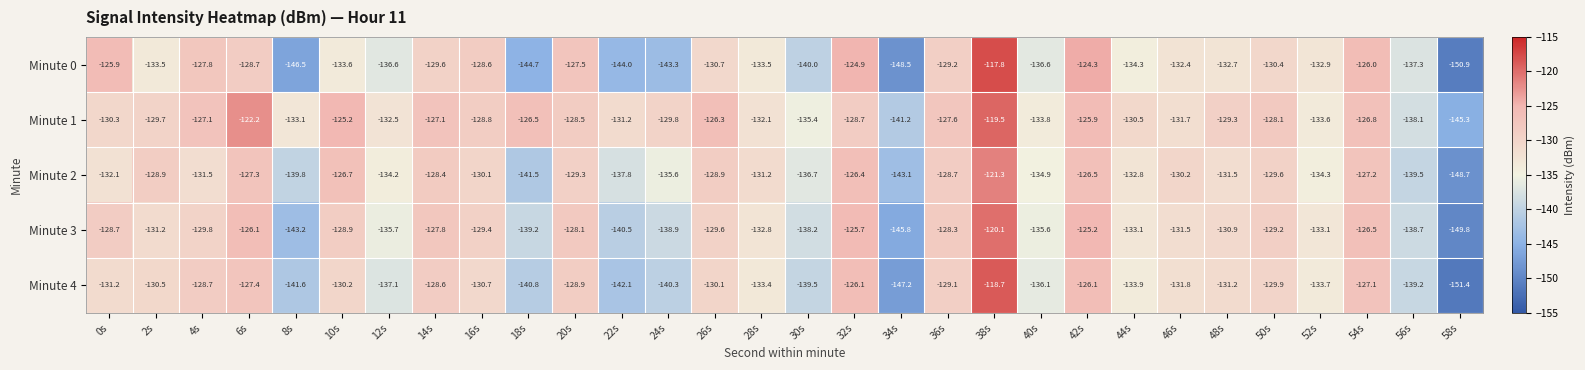

What value does the Minute 2 series have at 22s?

-137.8